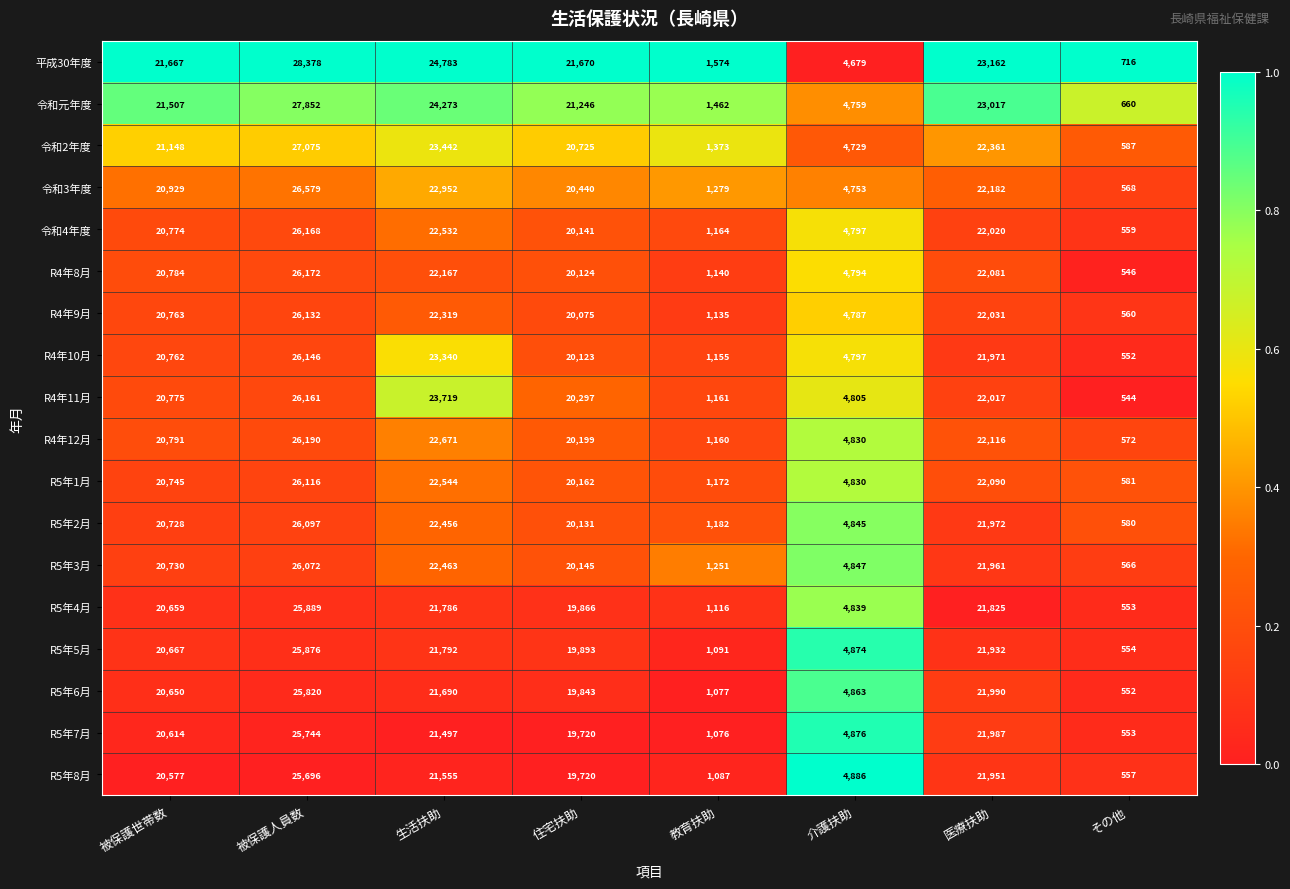

Which series has the largest total across all categories?

平成30年度